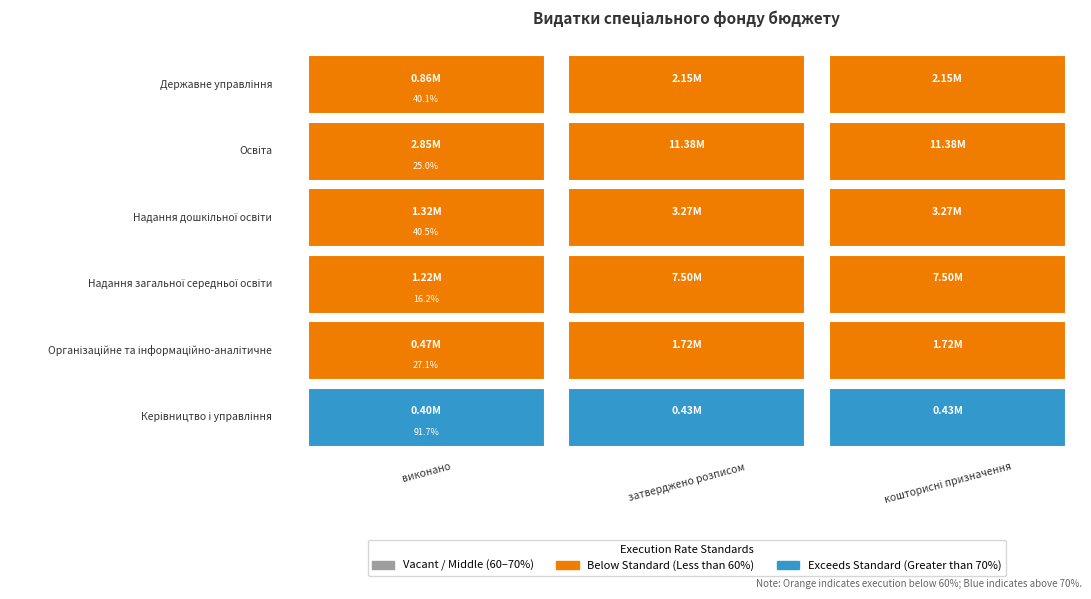

Reading left to right, what are all the values shown in this chart?

Державне управлiння: 0=862977.4	1=2152400.0	2=2152400.0
Освiта: 0=2847779.9	1=11377750.0	2=11377750.0
Надання дошкільної освіти: 0=1321983.4	1=3266600.0	2=3266600.0
Надання загальної середньої освіти: 0=1215036.4	1=7500150.0	2=7500150.0
Організаційне та інформаційно-аналітичне: 0=466087.4	1=1719500.0	2=1719500.0
Керівництво і управління: 0=396890.0	1=432900.0	2=432900.0